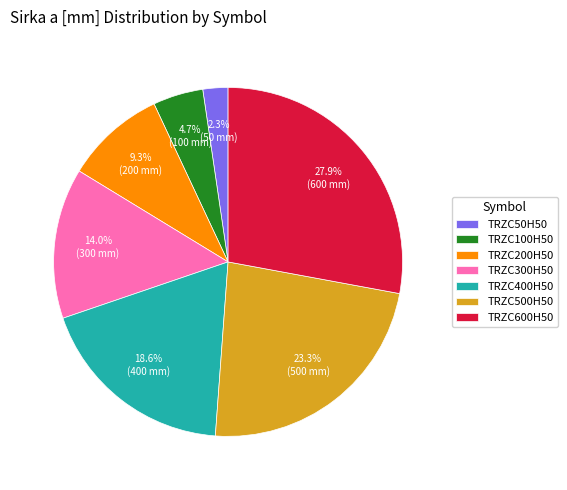

What percentage is NOT represented by TRZC300H50?

86.0%